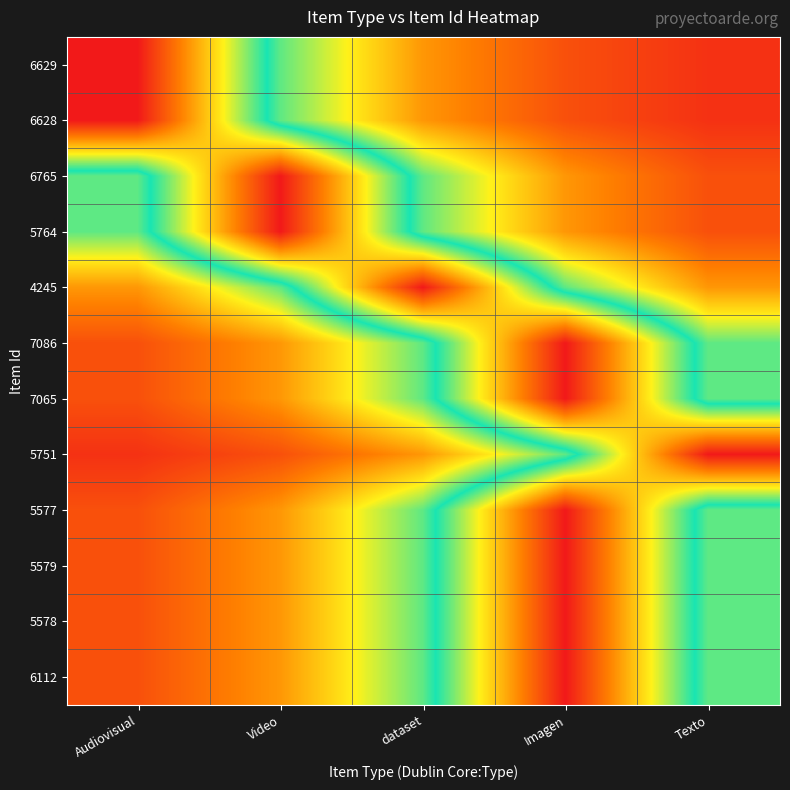

What is the spread (max minus min) of values at Texto?

1.0